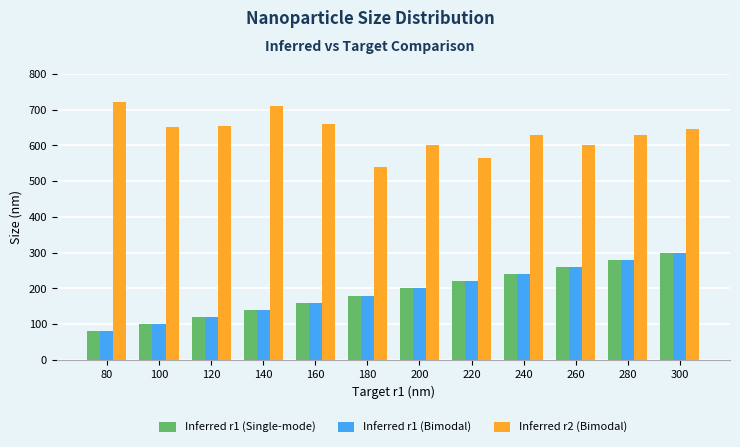

Which label corresponds to the smallest value in the chart?

80